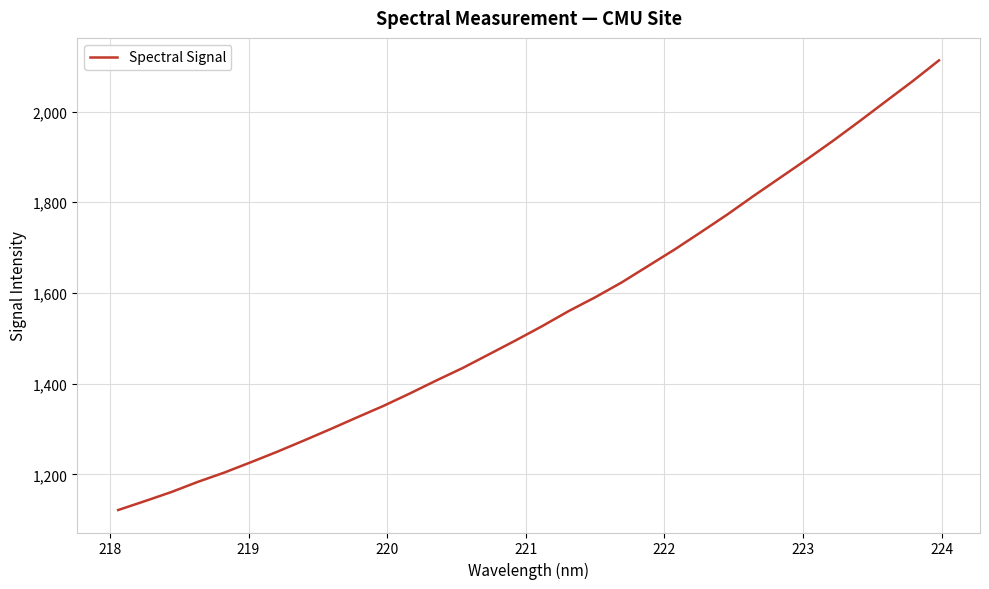

What is the difference between the maximum and minimum values?

991.2